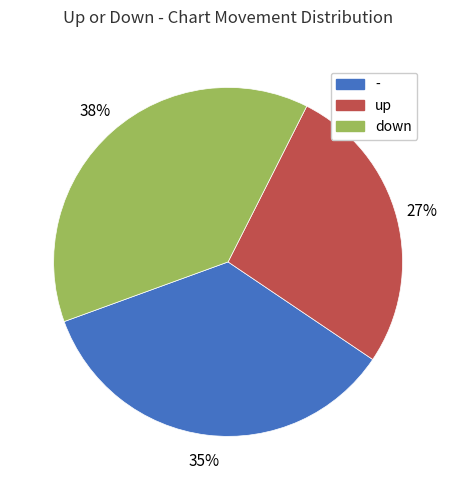

Is the sum of down and - greater than half?

Yes